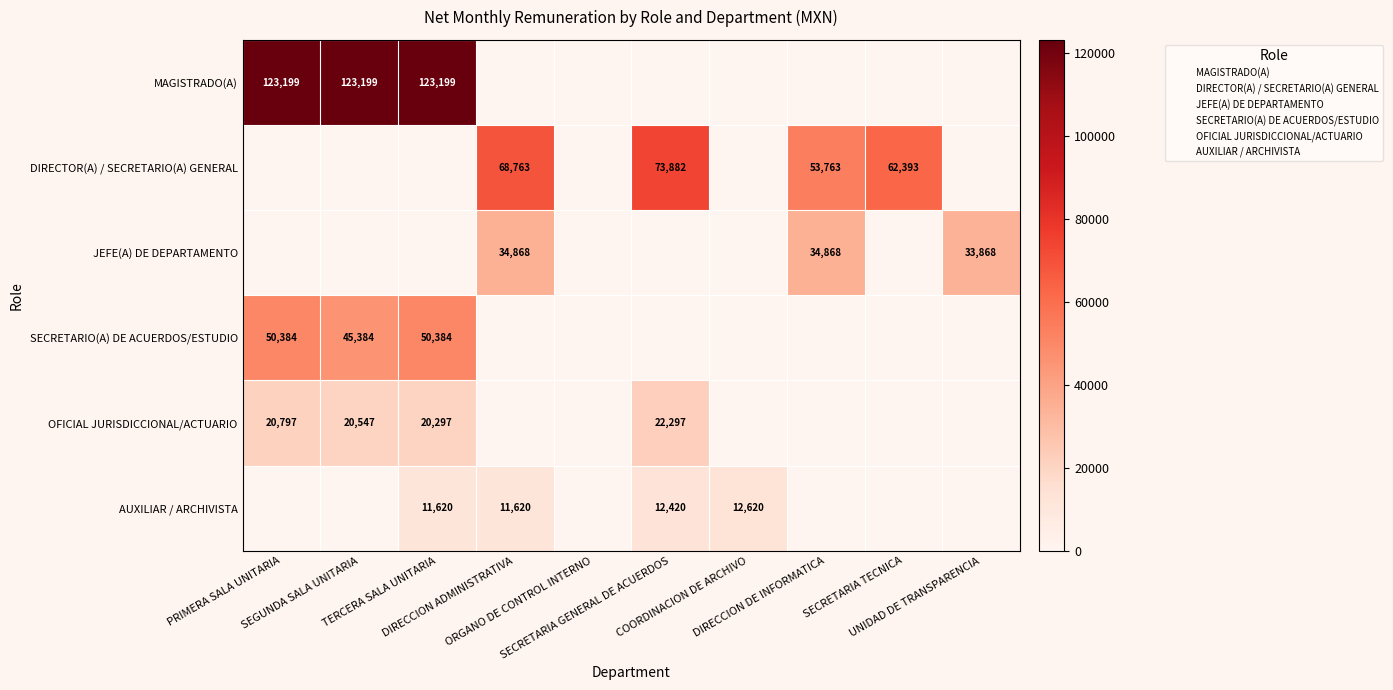

Count the number of data series in this chart.

6